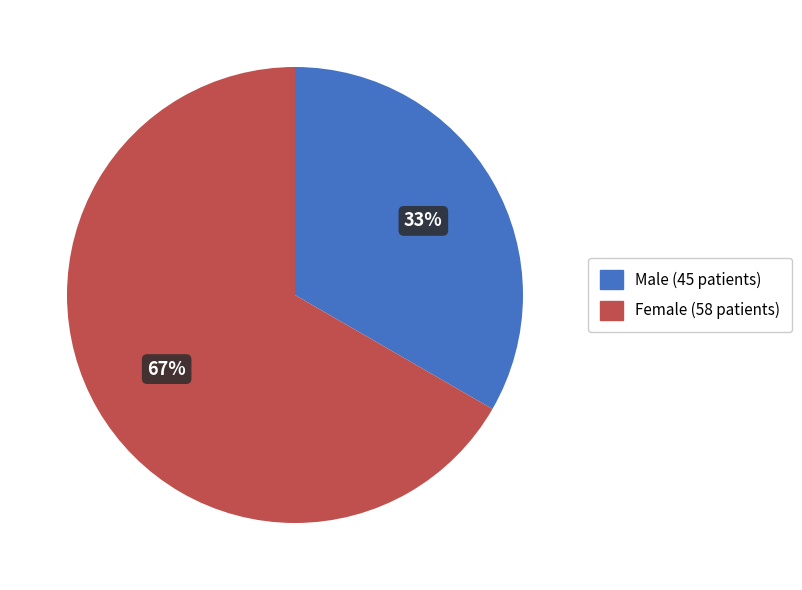

What is the ratio of the value at Male (45 patients) to the value at Female (58 patients)?

0.5